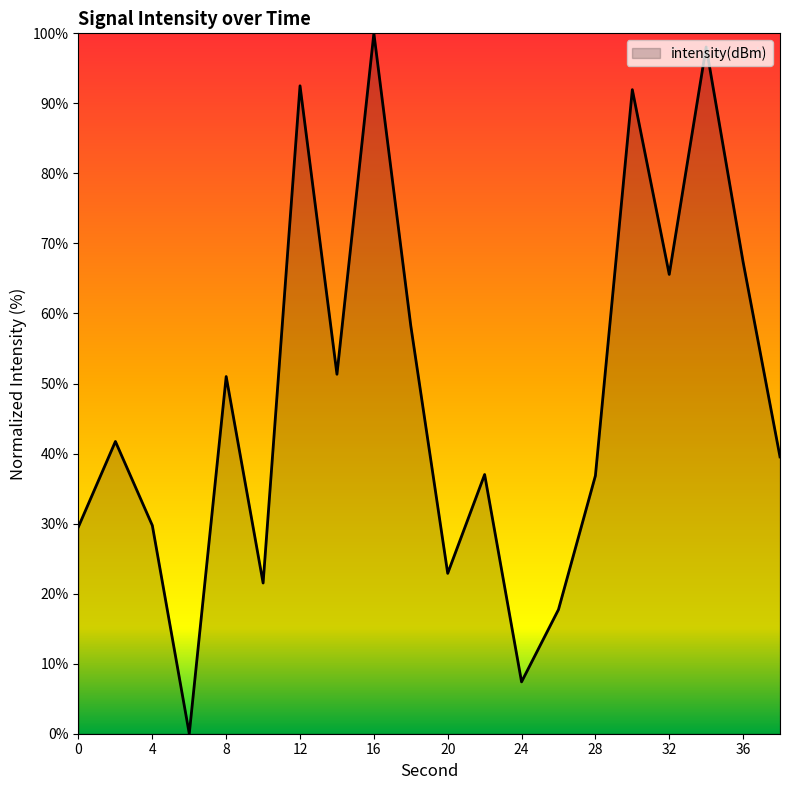

What is the greatest value displayed?

100.0